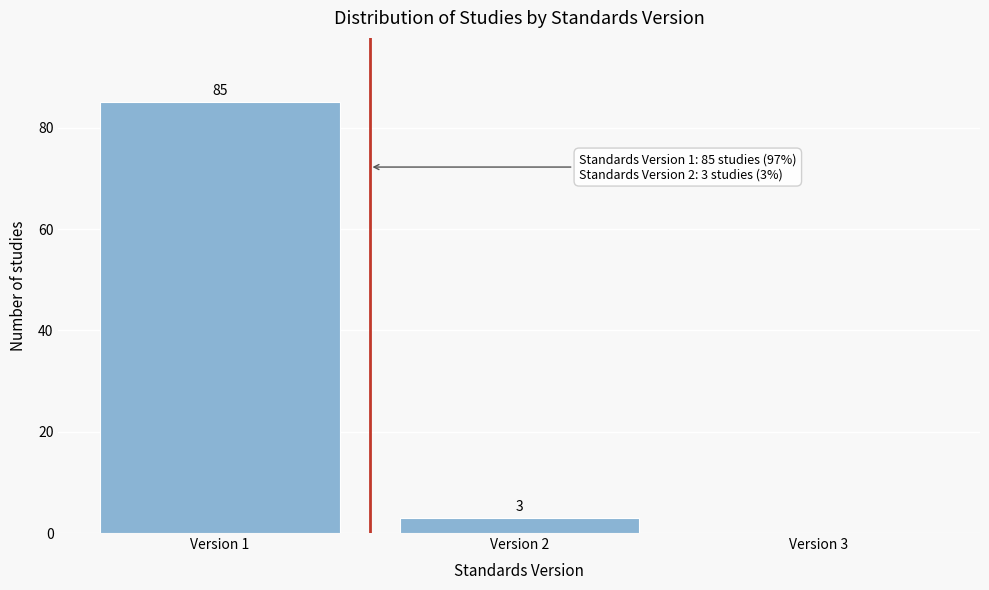

Over which range of the x-axis is the bar tallest?

0.5 to 1.5